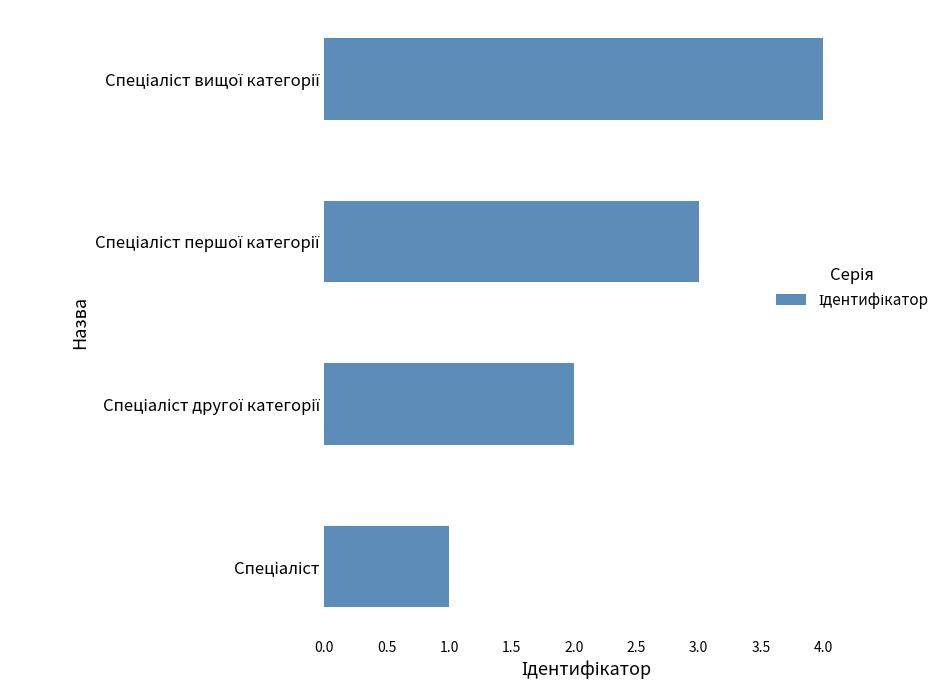

What is the greatest value displayed?

4